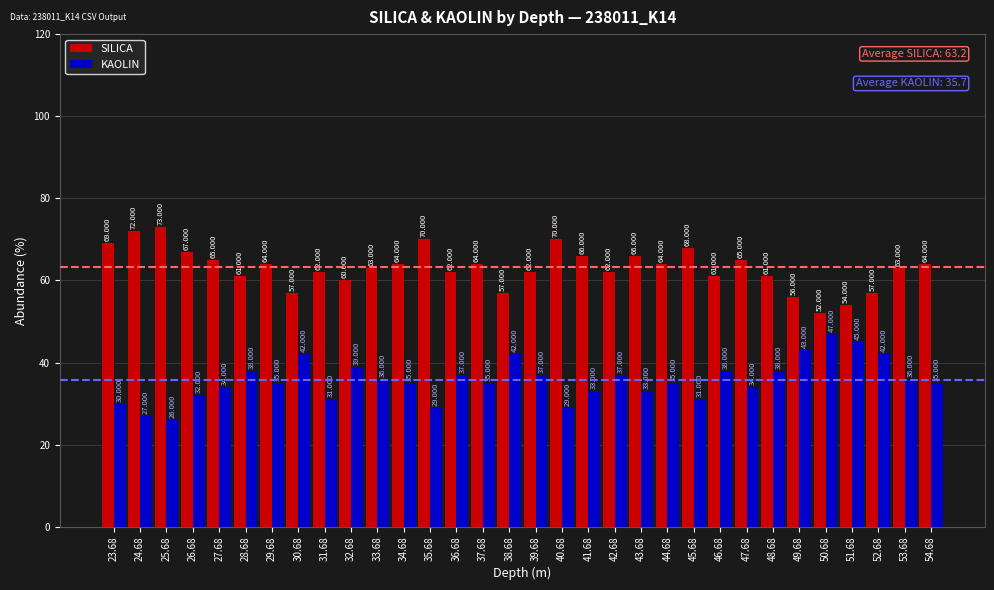

Reading left to right, list all the values displayed in this chart.

SILICA: 23.68=69	24.68=72	25.68=73	26.68=67	27.68=65	28.68=61	29.68=64	30.68=57	31.68=62	32.68=60	33.68=63	34.68=64	35.68=70	36.68=62	37.68=64	38.68=57	39.68=62	40.68=70	41.68=66	42.68=62	43.68=66	44.68=64	45.68=68	46.68=61	47.68=65	48.68=61	49.68=56	50.68=52	51.68=54	52.68=57	53.68=63	54.68=64
KAOLIN: 23.68=30	24.68=27	25.68=26	26.68=32	27.68=34	28.68=38	29.68=35	30.68=42	31.68=31	32.68=39	33.68=36	34.68=35	35.68=29	36.68=37	37.68=35	38.68=42	39.68=37	40.68=29	41.68=33	42.68=37	43.68=33	44.68=35	45.68=31	46.68=38	47.68=34	48.68=38	49.68=43	50.68=47	51.68=45	52.68=42	53.68=36	54.68=35